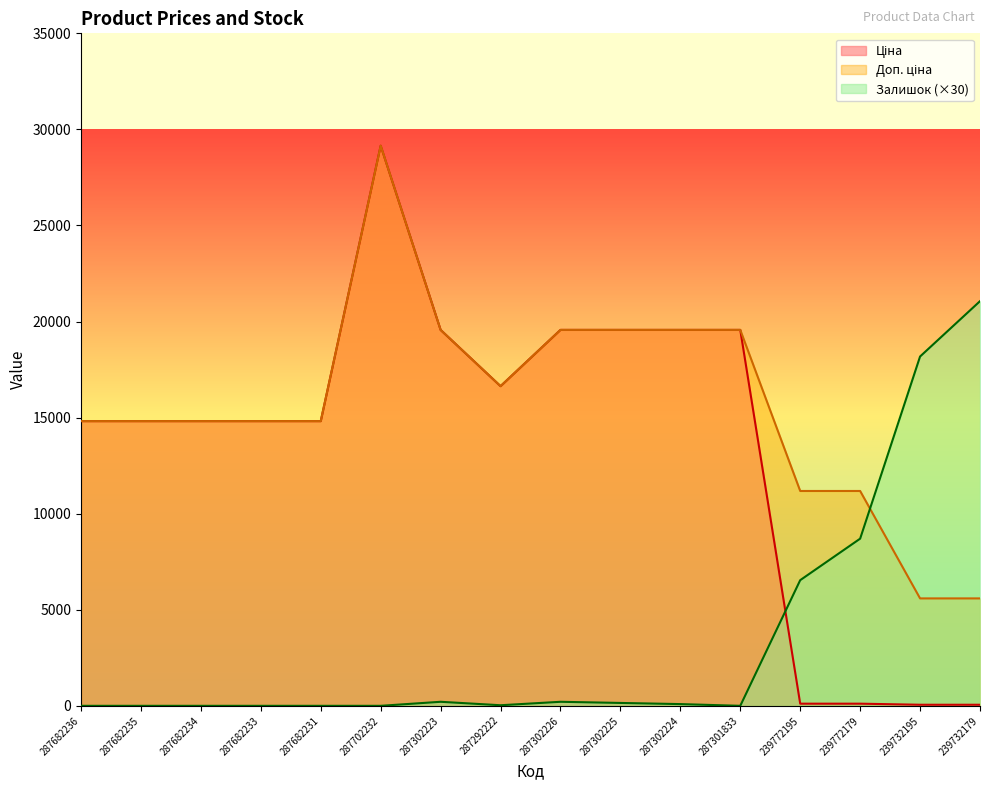

Which category has the highest value across all series?

287702232